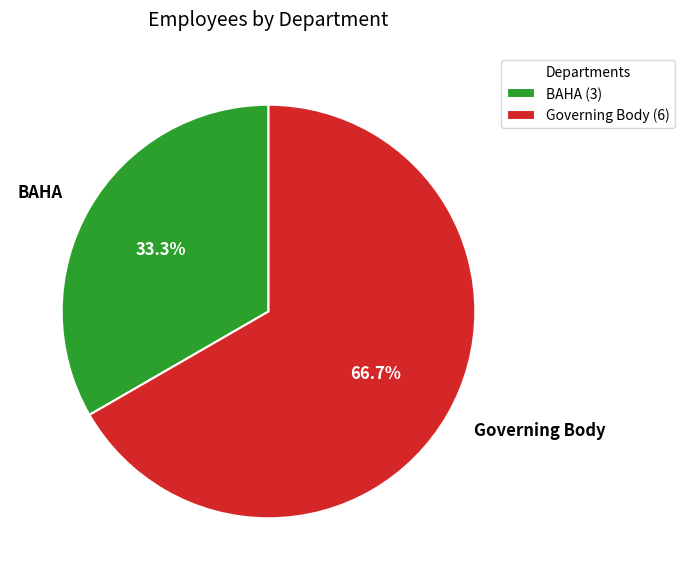

True or false: BAHA accounts for 24% of the total.

False